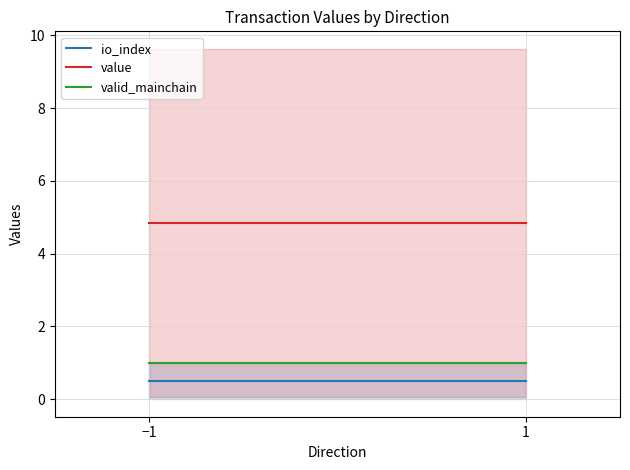

What is the total value across all series at −1?

6.3